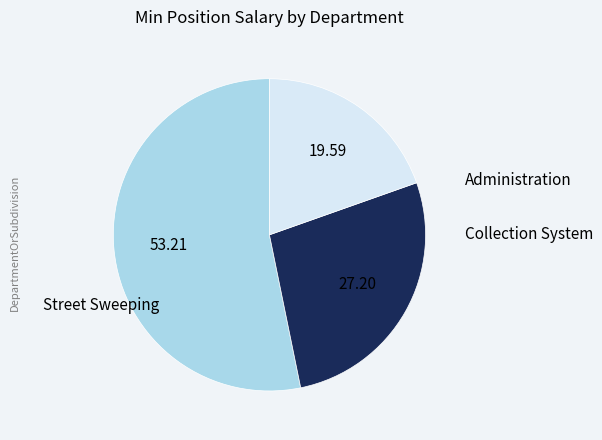

Does any single category account for the majority?

Yes